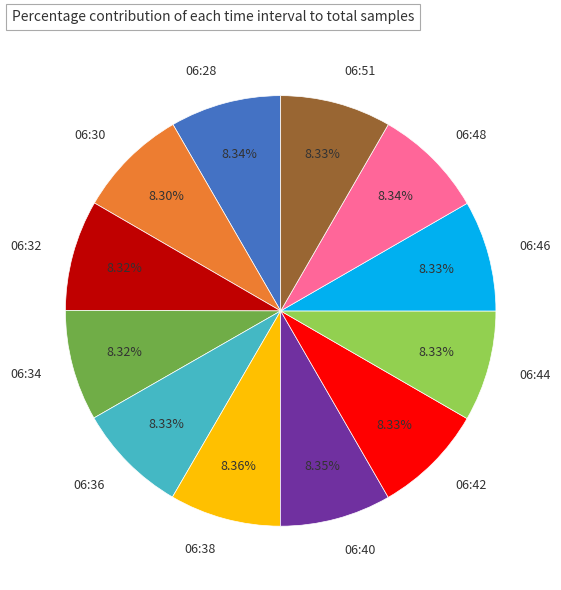

How many segments does this pie chart have?

12